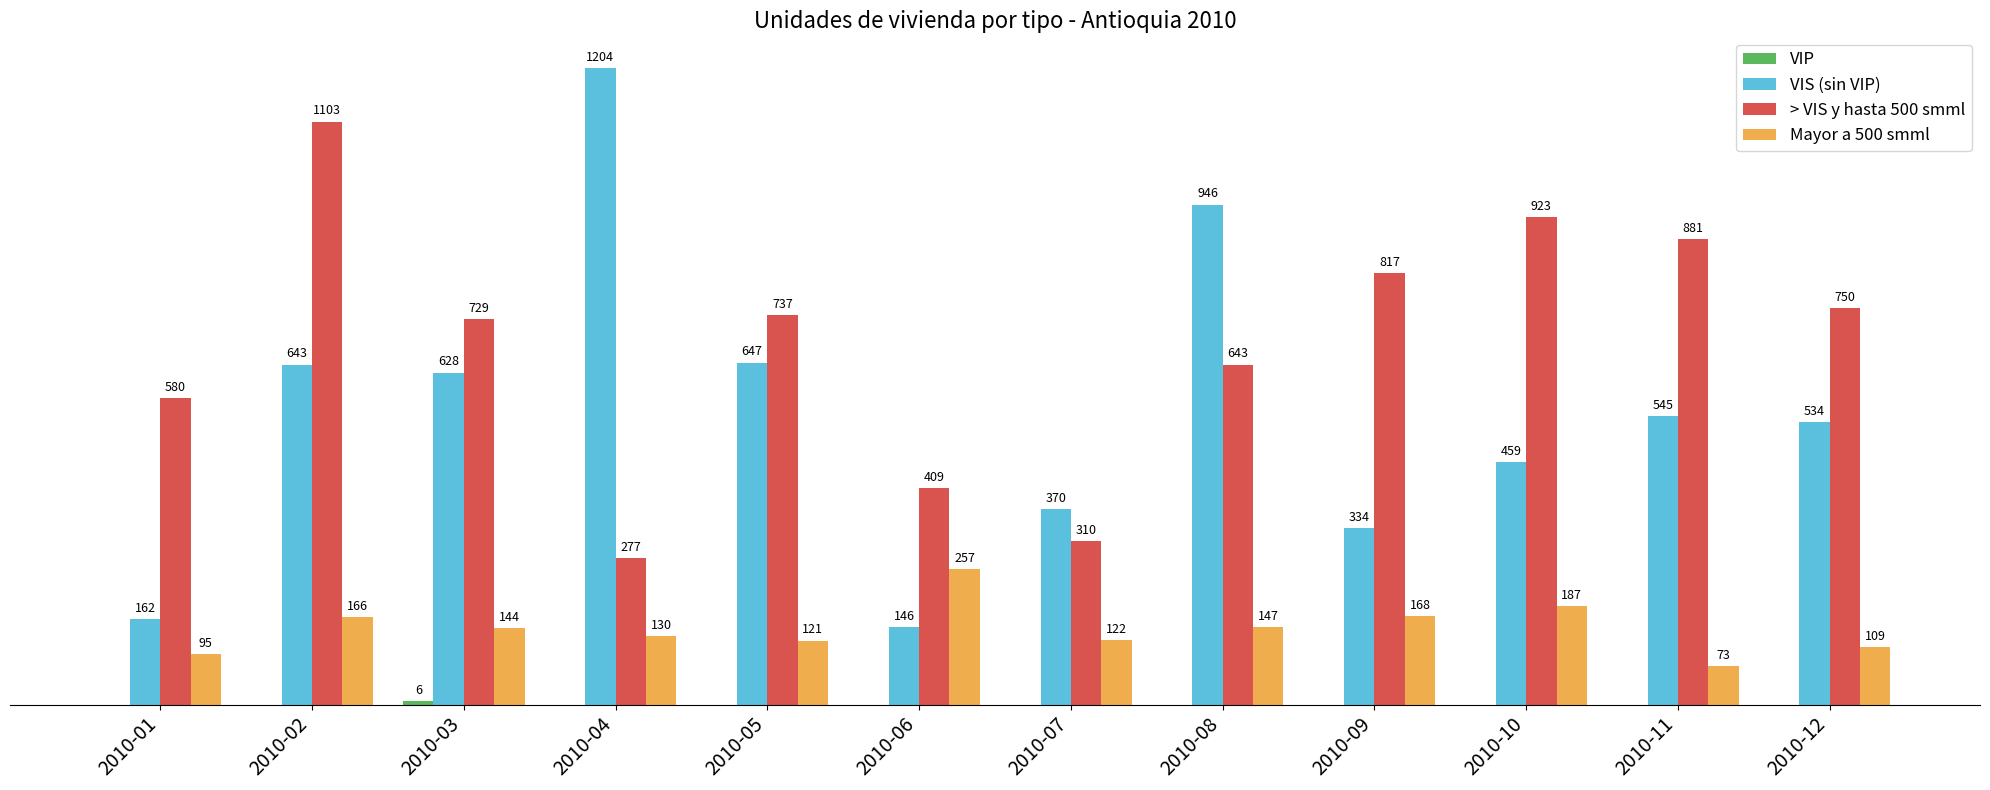

At which category is the sum across all series the highest?

2010-02